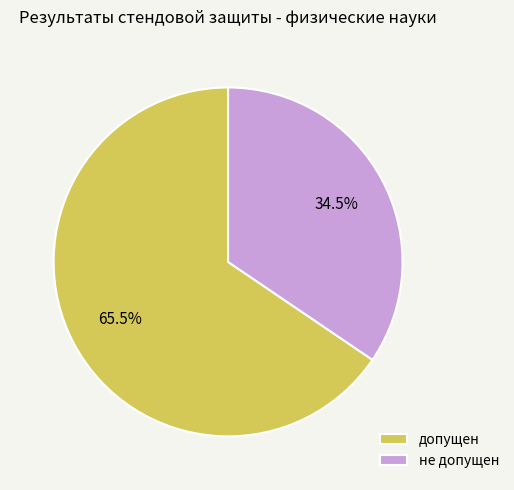

Which category accounts for the majority?

допущен